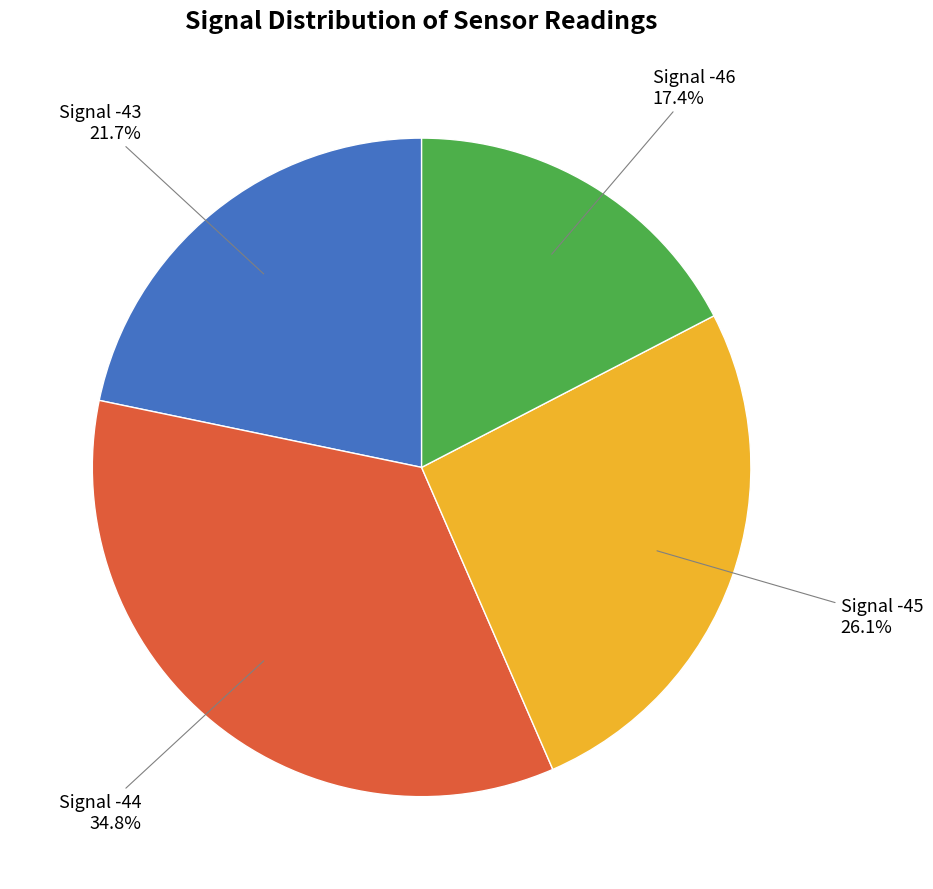

To the nearest percent, what is the average slice percentage?

25%